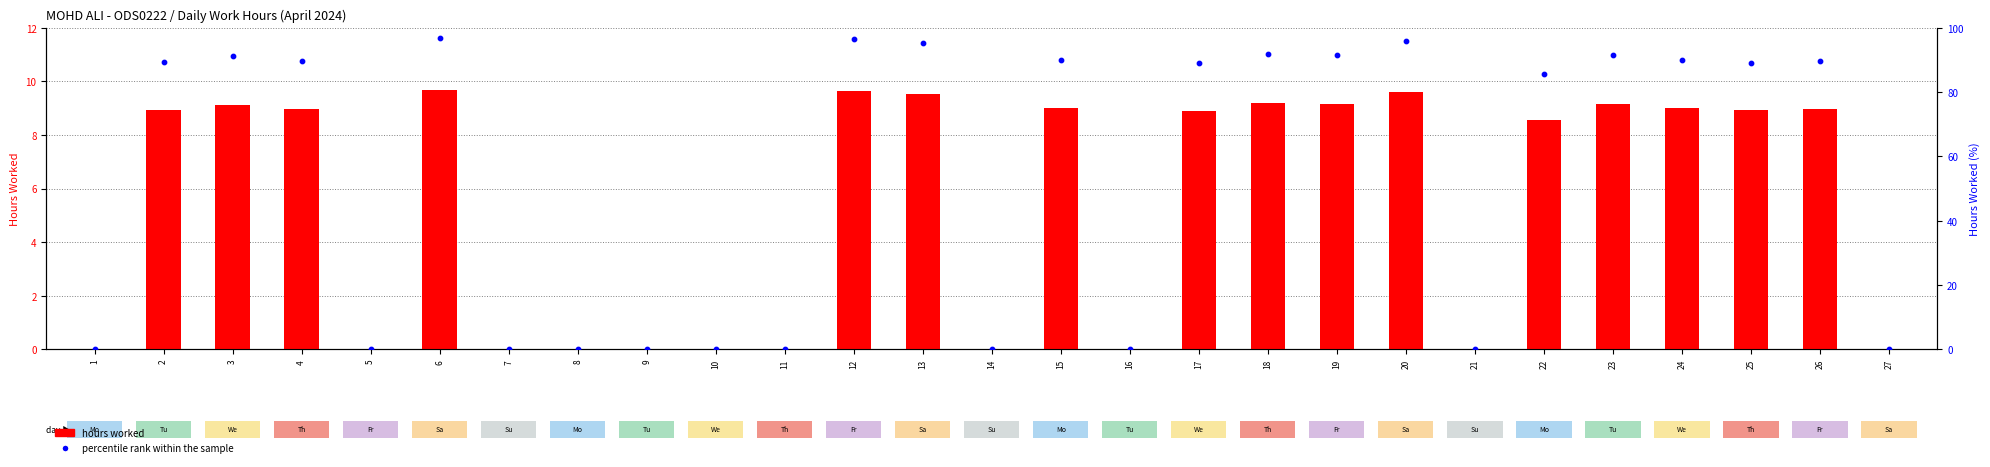

Which series has the largest Y range (max minus min)?

percentile rank within the sample